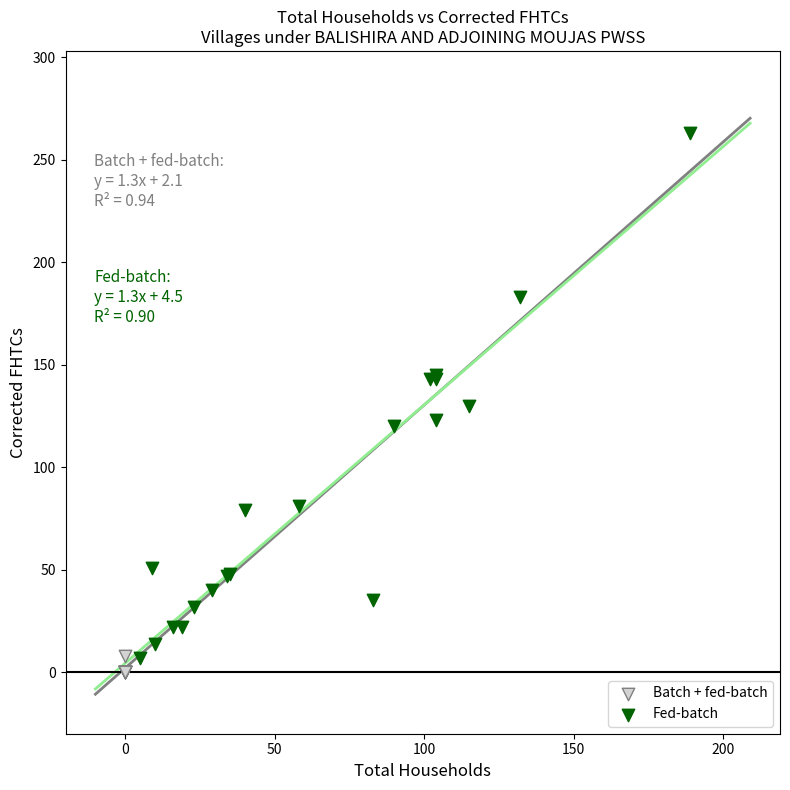

Which series has the widest spread of Y values?

Fed-batch